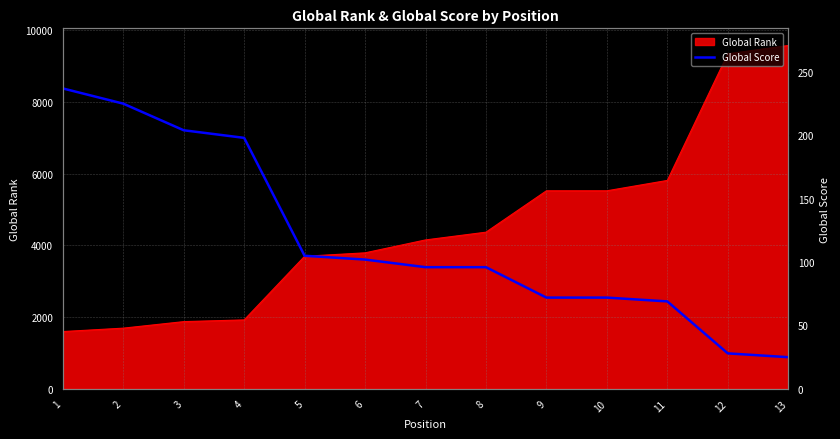

Read the value at 10.

72